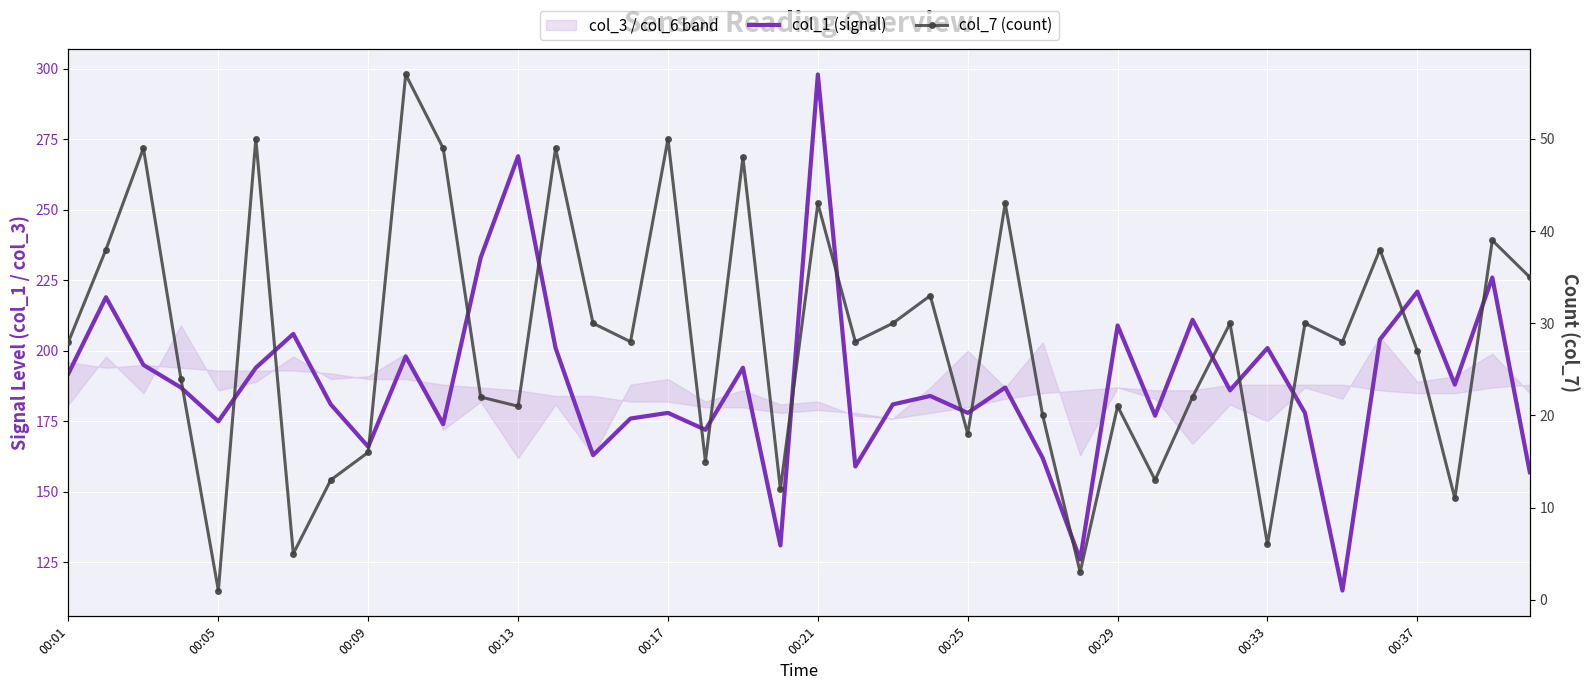

What is the sum of the col_7 (count) values at 16 and 33?

80